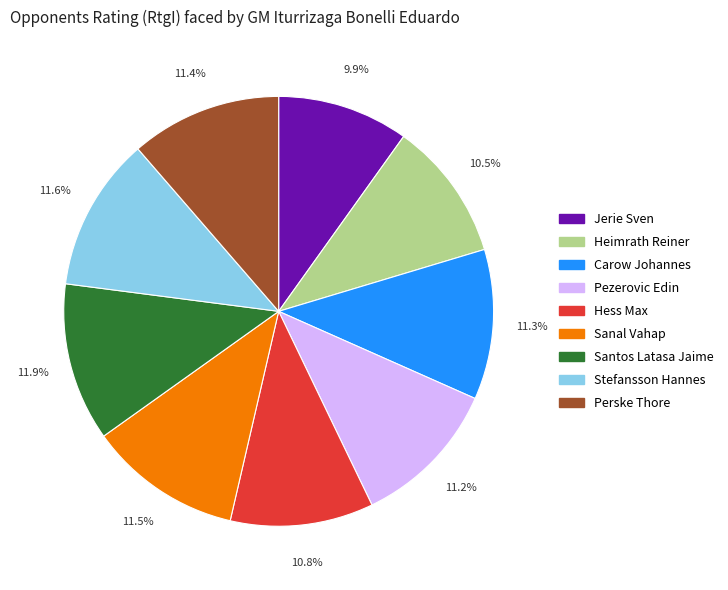

The Perske Thore slice represents 11% of the pie. True or false?

True